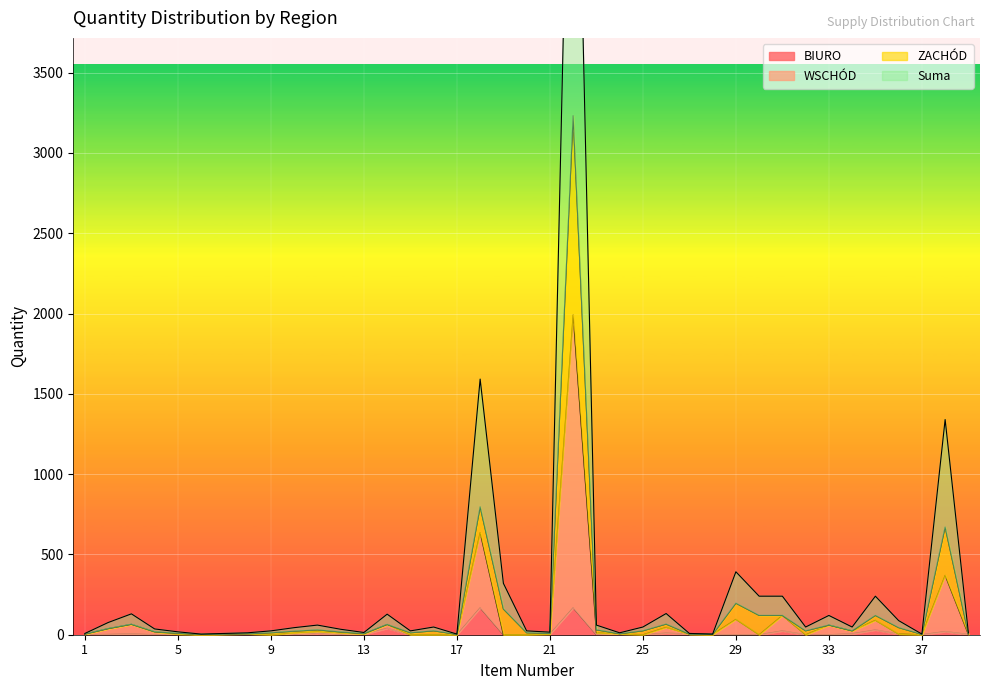

Rank the series by their maximum value, from lowest to highest.

BIURO, WSCHÓD, ZACHÓD, Suma